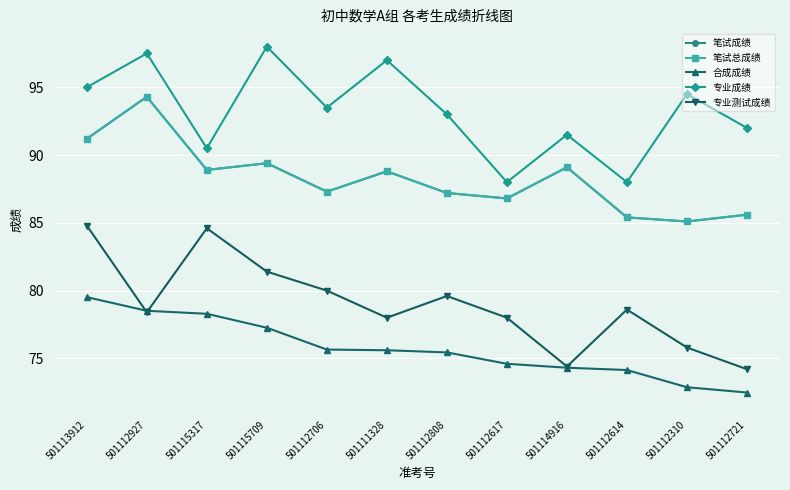

Which series has the widest spread of values?

专业测试成绩